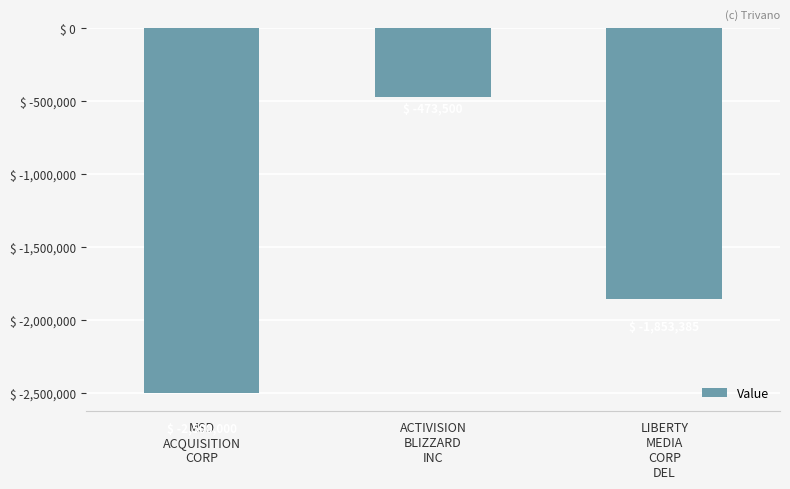

Reading left to right, what are all the values shown in this chart?

MSD
ACQUISITION
CORP=-2500000	ACTIVISION
BLIZZARD
INC=-473500	LIBERTY
MEDIA
CORP
DEL=-1853385